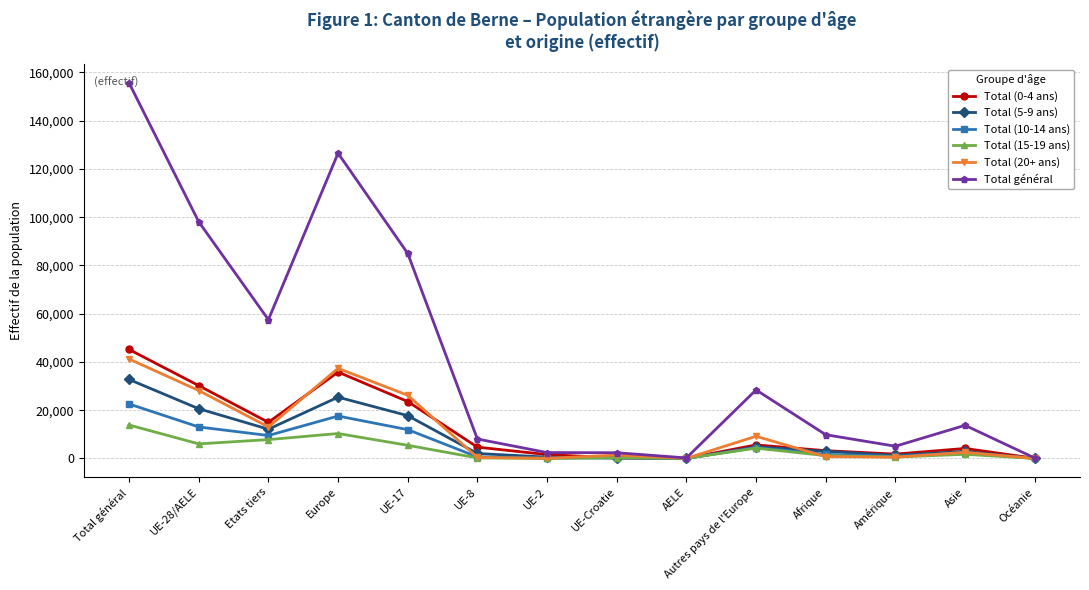

What is the label of the 9th point from the right?

UE-8